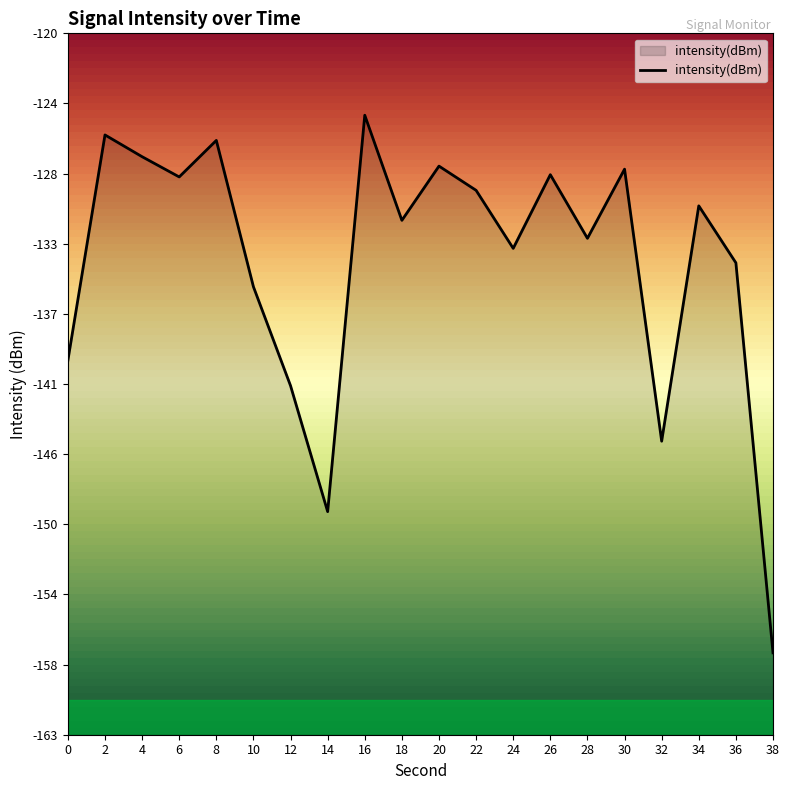

Which has a higher value, 10 or 26?

26